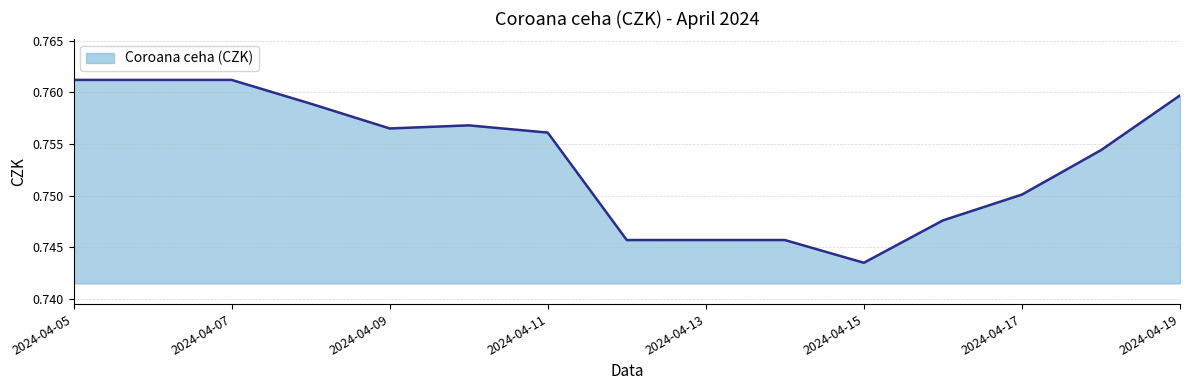

How many lines are shown in the chart?

1